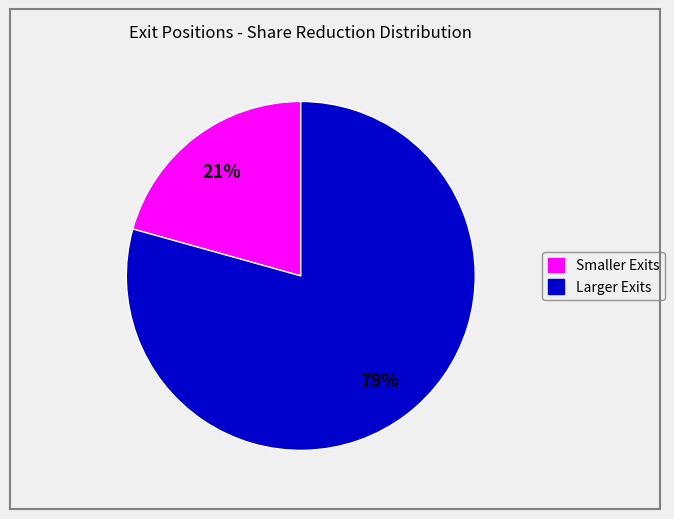

To the nearest percent, what is the average slice percentage?

50%